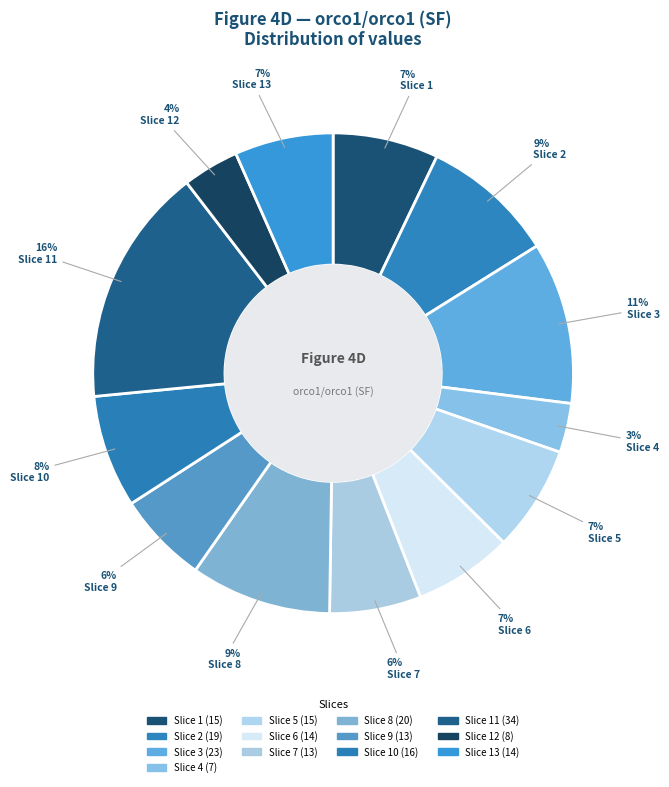

How many segments does this pie chart have?

13